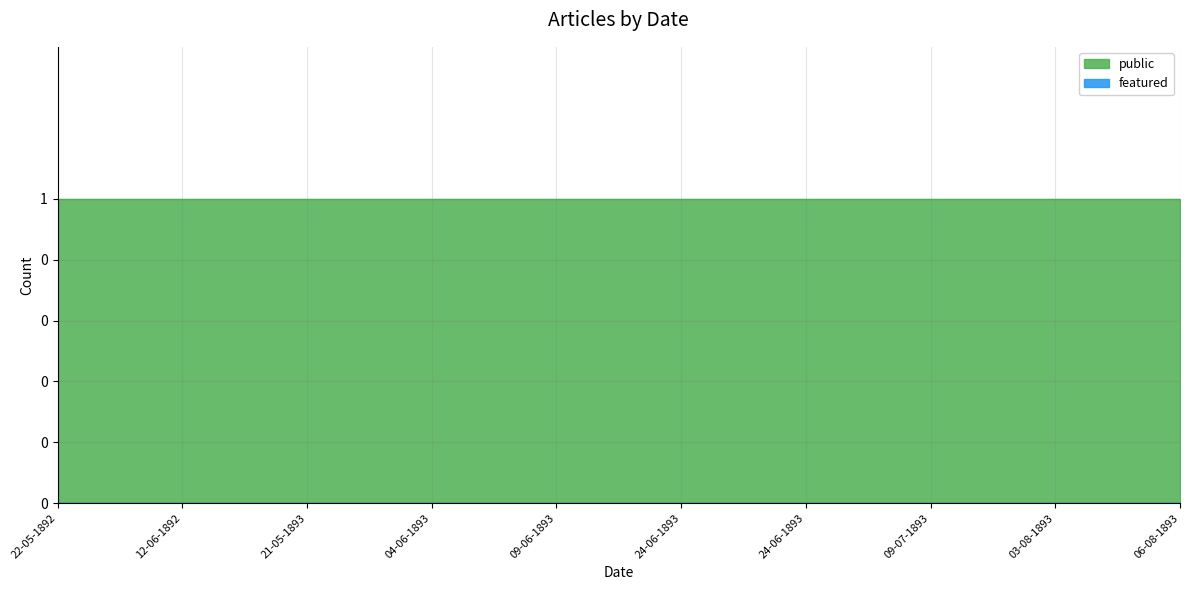

What is the sum of all public values?

10